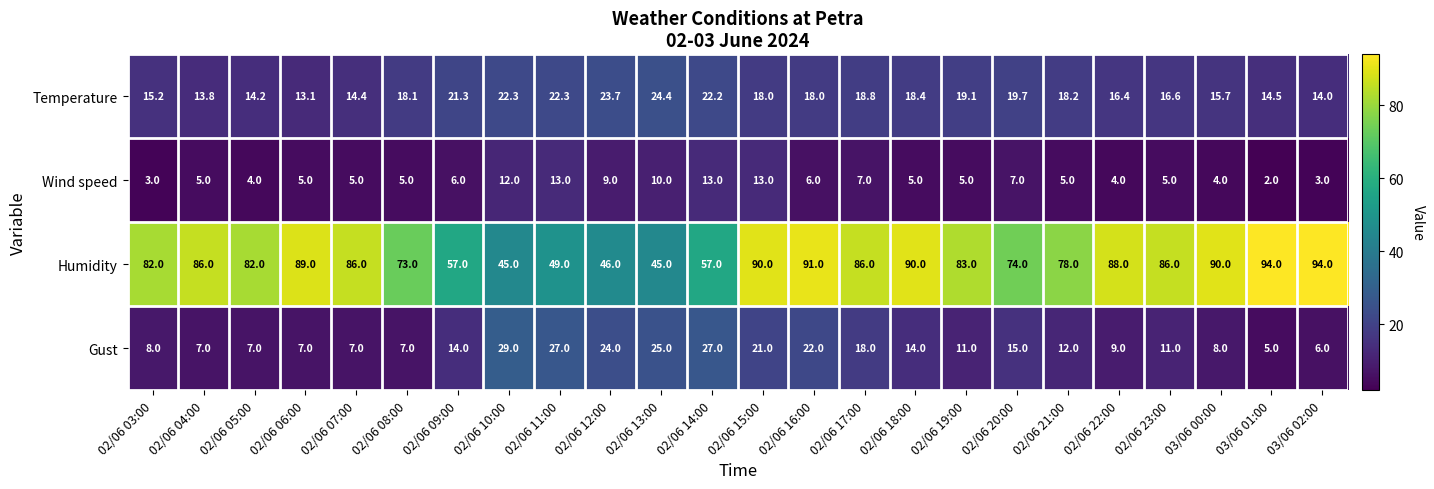

The Wind speed series shows 5.0 at 02/06 07:00. True or false?

True